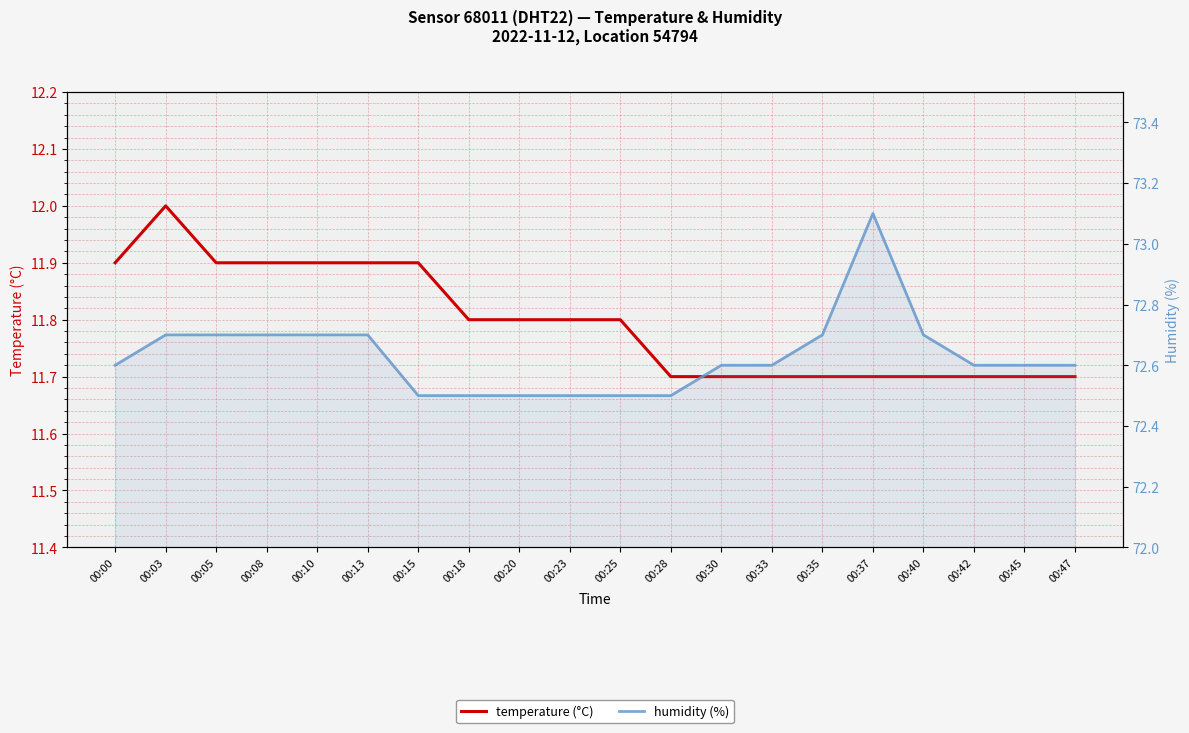

Is it true that temperature (°C) equals 11.7 at 00:45?

True